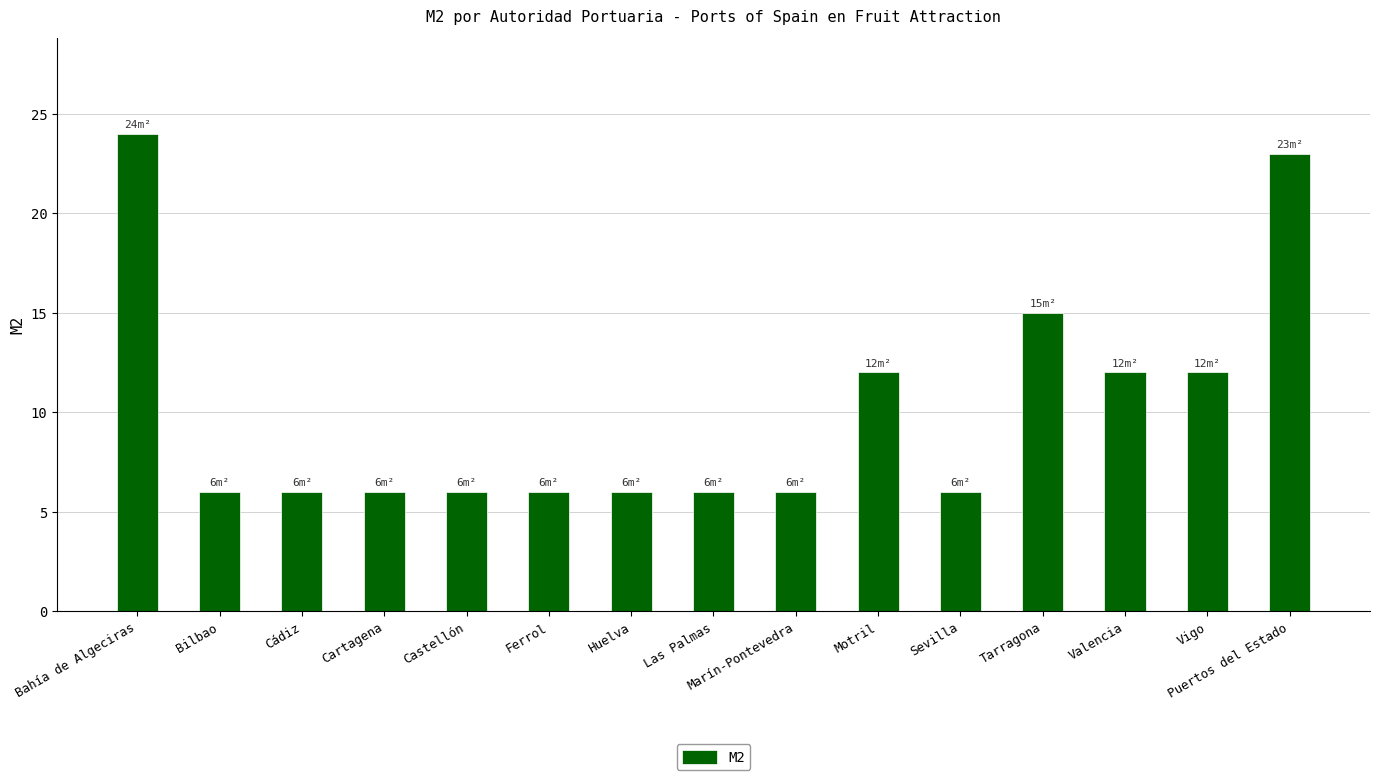

Is it true that the value at Cádiz is 6?

True